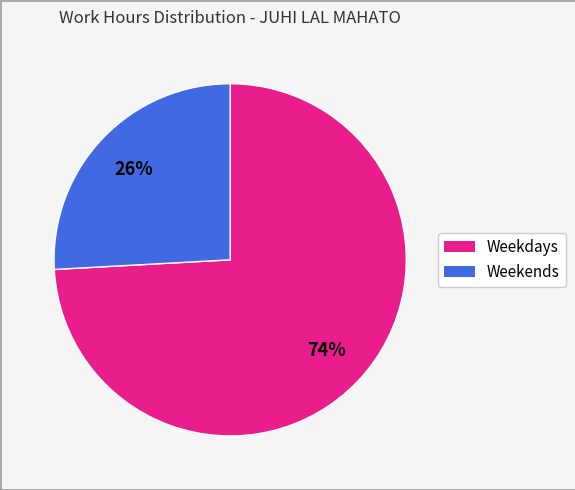

To the nearest percent, what is the difference between the largest and smallest slice percentages?

48%